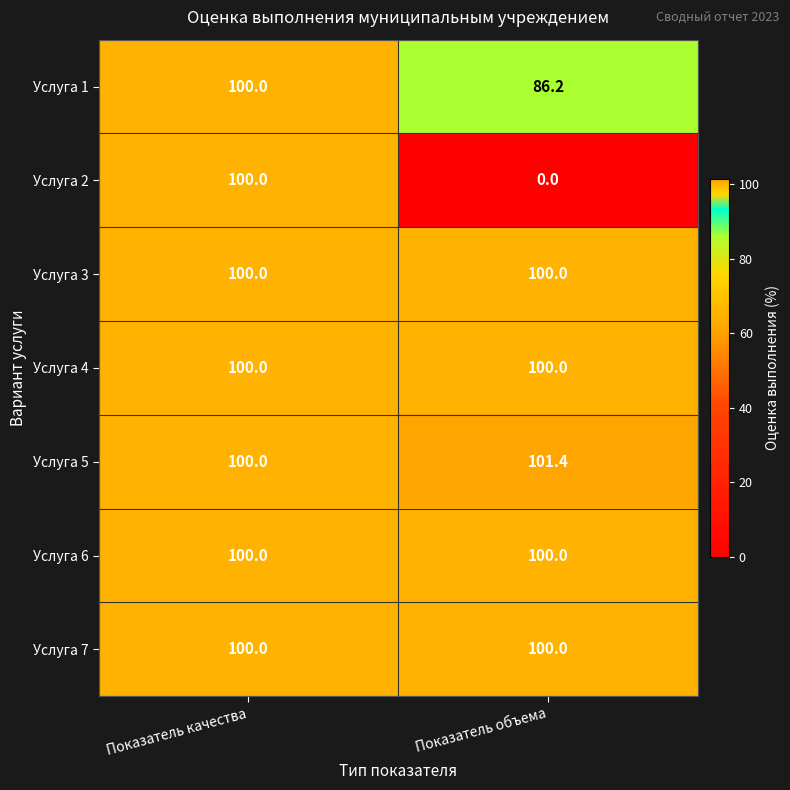

What is the approximate value of Услуга 3 at Показатель качества?

100.0